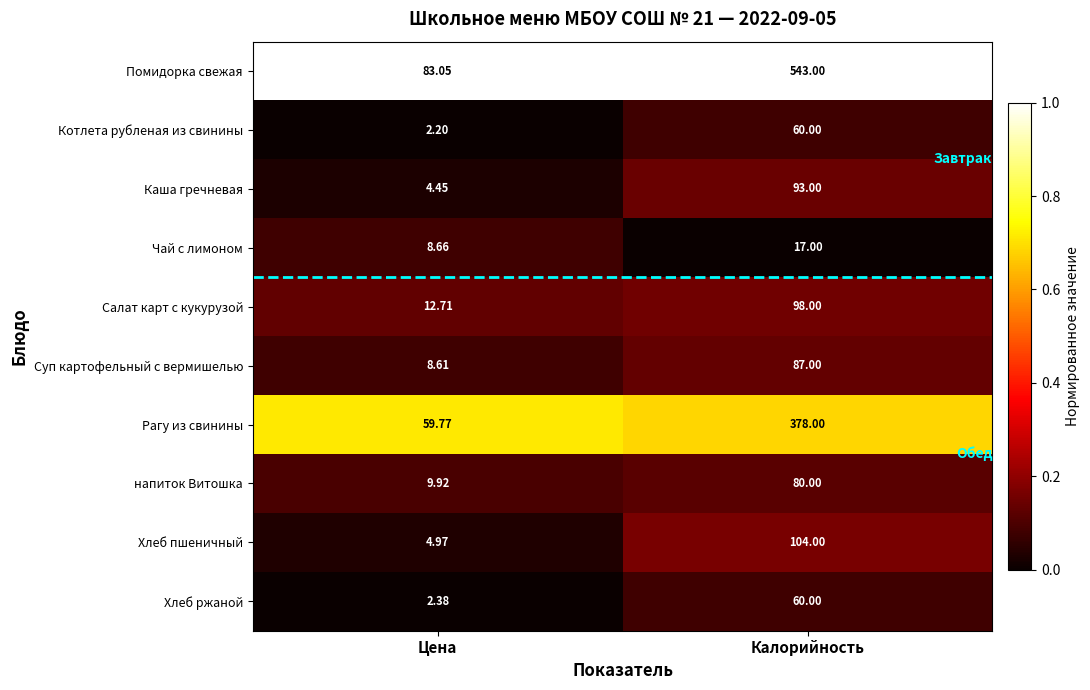

Which category has the lowest value across all series?

Цена